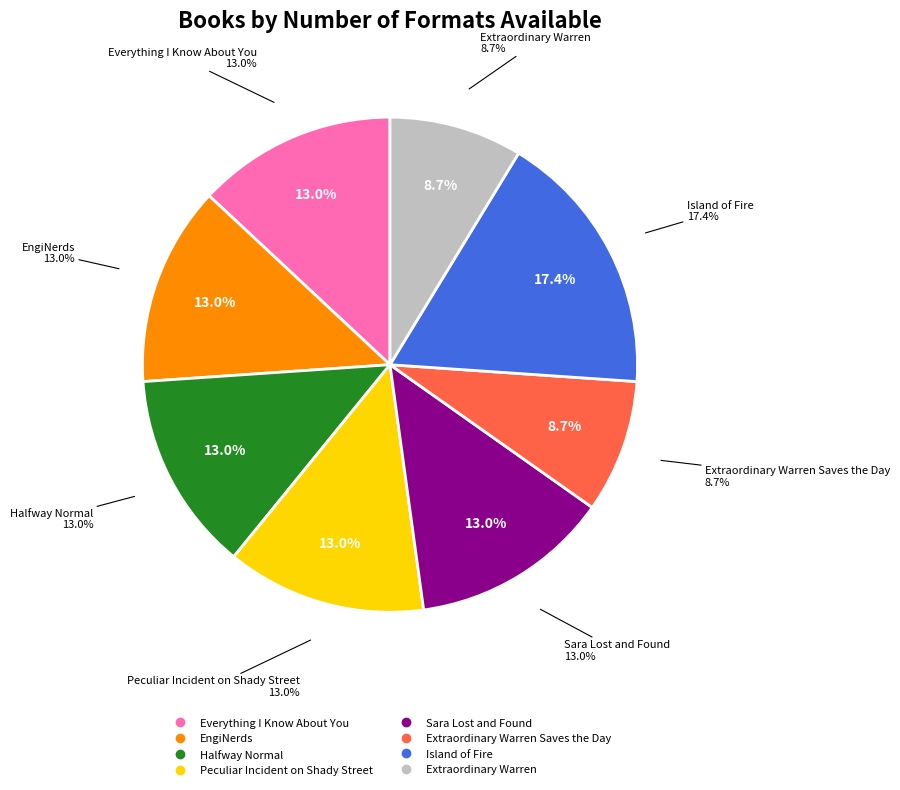

Which category has the biggest portion of the pie?

Island of Fire